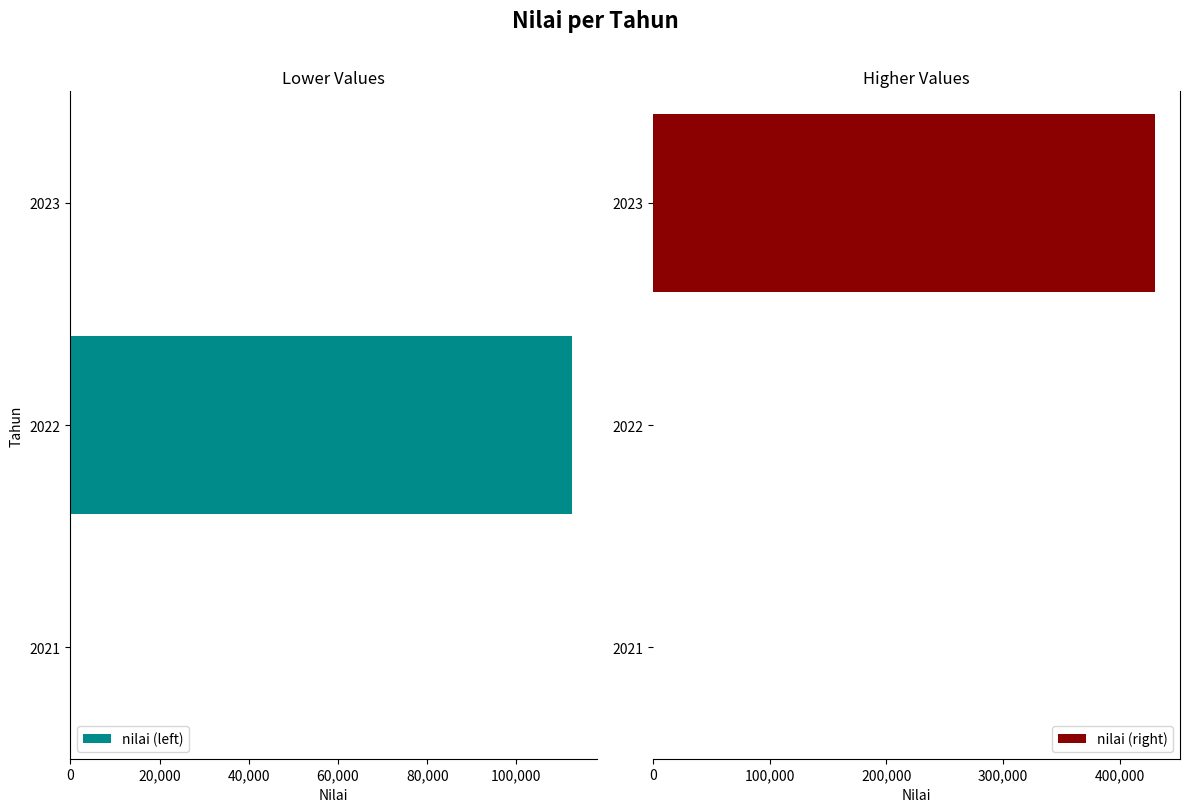

Is it true that nilai (right) equals -138352 at 2022?

False